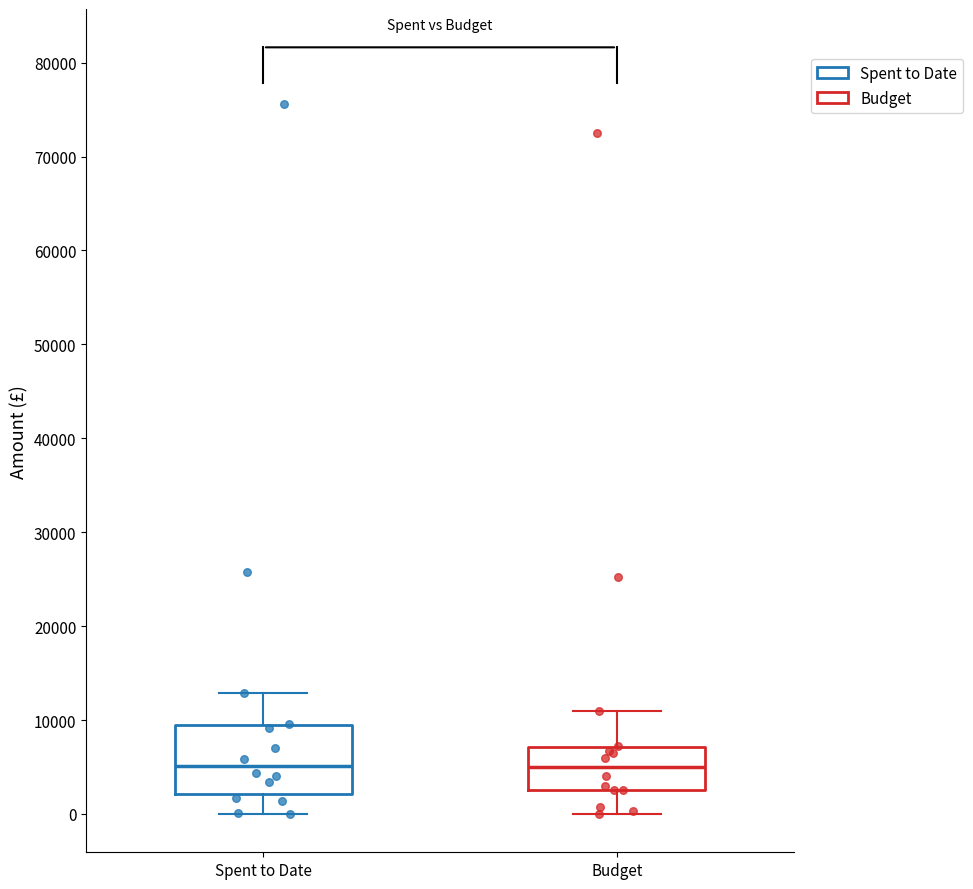

Reading left to right, transcribe this box plot: for each box, give where its median line is, the range the box spans, and where its two whiskers end, as read against the y-axis. The values are not printed on the chart, so give them approximately, as read against the axis.

Spent to Date: median 5000, box 2000 to 9000, whiskers 0 to 13000
Budget: median 5000, box 3000 to 7000, whiskers 0 to 11000